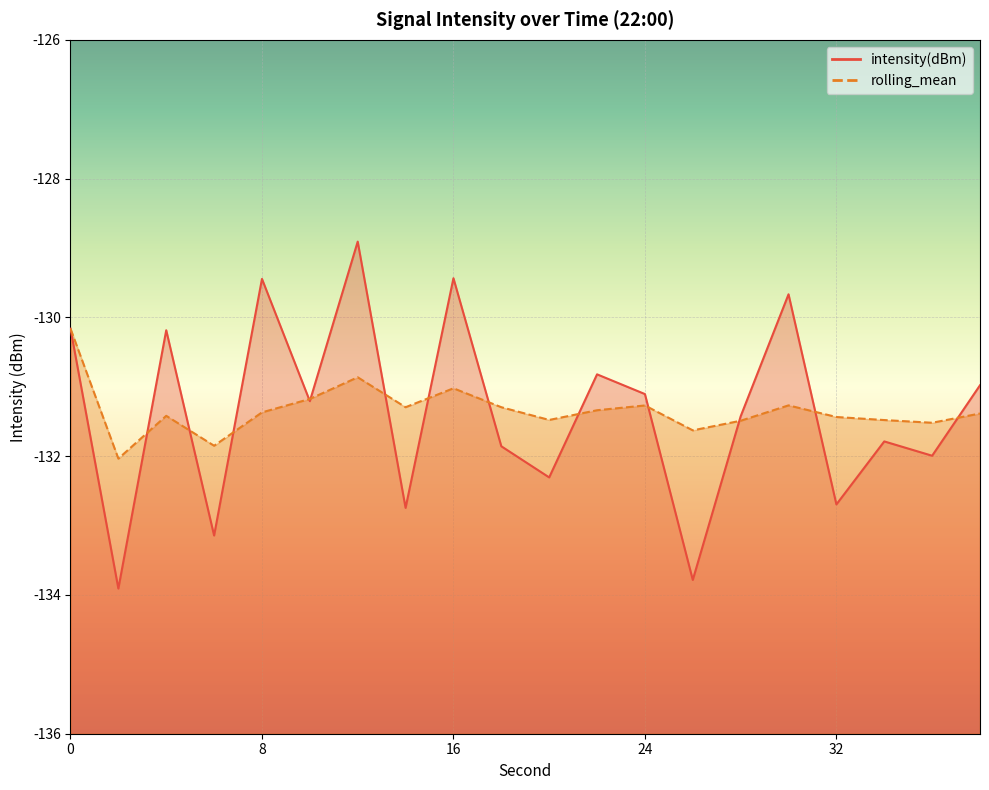

What is the lowest value of the intensity(dBm) series?

-133.9